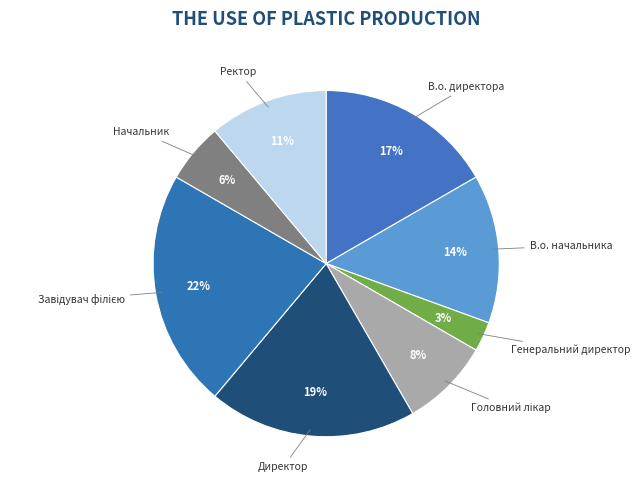

To the nearest percent, what percentage of the pie is В.о. директора?

17%